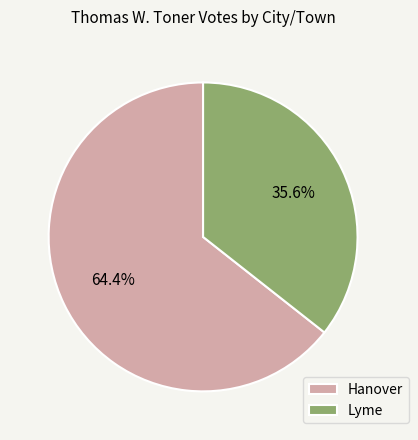

To the nearest percent, what is the difference between the largest and smallest slice percentages?

29%